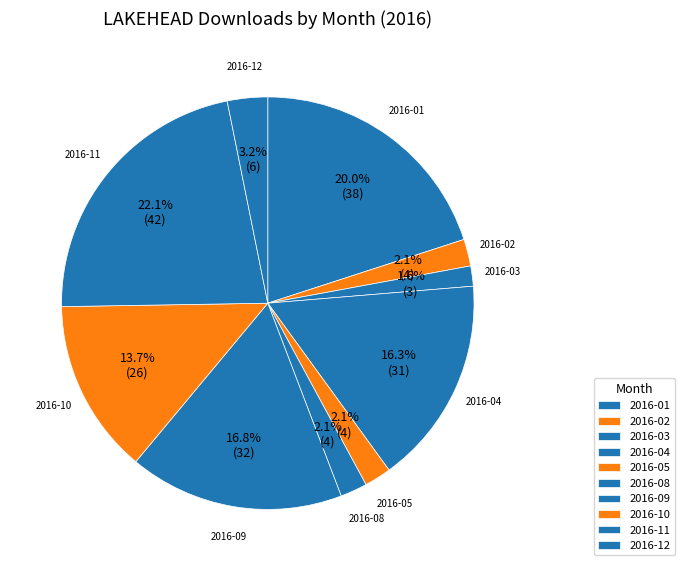

How many segments does this pie chart have?

10